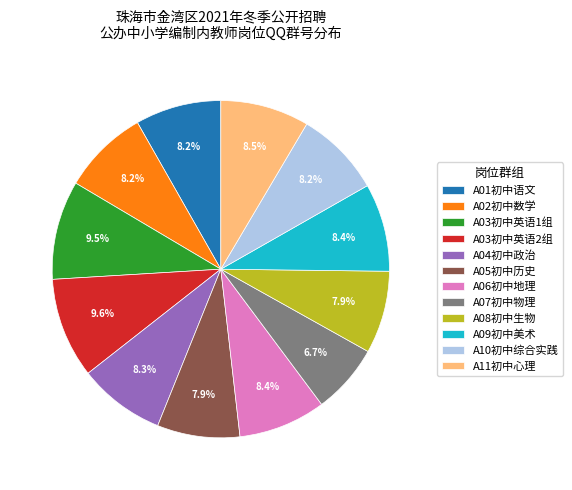

How many segments does this pie chart have?

12